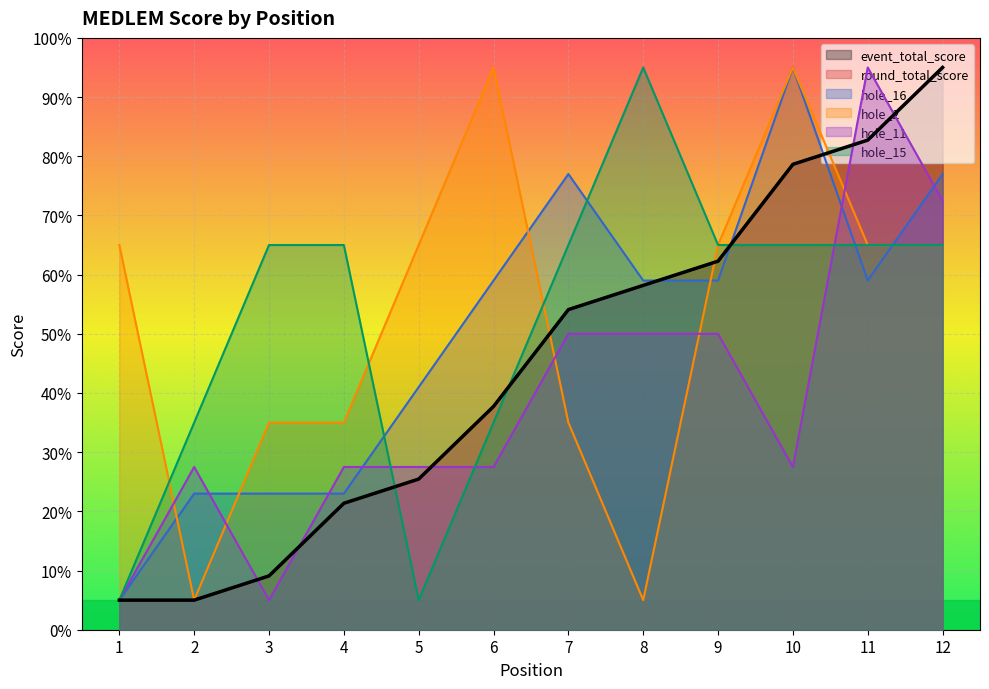

List the labels in order of hole_2 value, smallest first.

2, 8, 3, 4, 7, 1, 5, 9, 11, 12, 6, 10